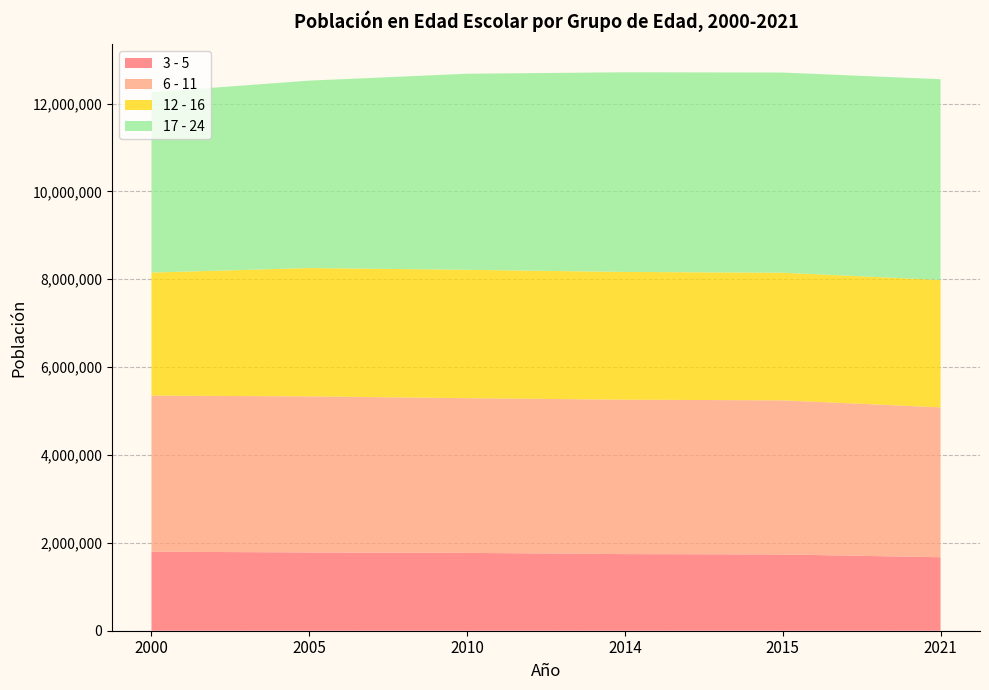

Reading right to left, extract all data points from this chart.

3 - 5: 2021=1672895	2015=1735446	2014=1744257	2010=1771537	2005=1781038	2000=1799474
6 - 11: 2021=3411931	2015=3508432	2014=3514934	2010=3521603	2005=3553824	2000=3552014
12 - 16: 2021=2899173	2015=2905049	2014=2907646	2010=2922537	2005=2920065	2000=2801054
17 - 24: 2021=4570241	2015=4556699	2014=4545022	2010=4463470	2005=4266950	2000=4105313